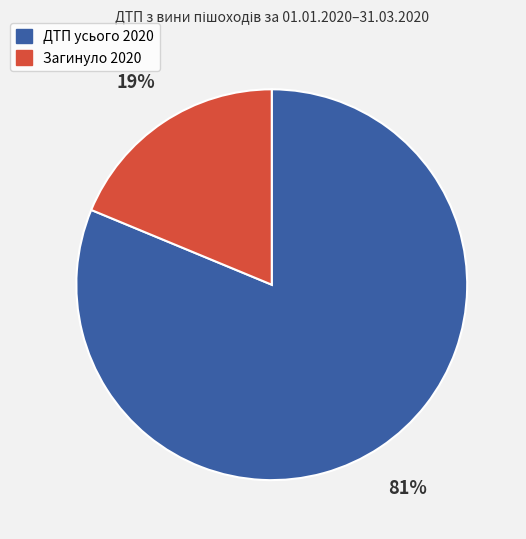

How many segments does this pie chart have?

2